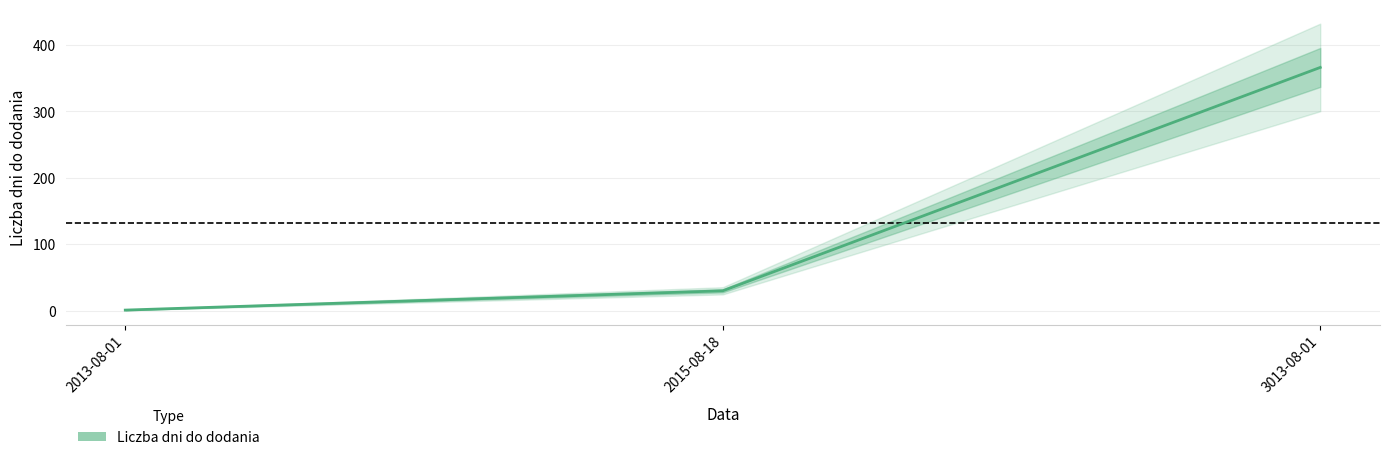

Reading left to right, list all the values displayed in this chart.

1	30	366